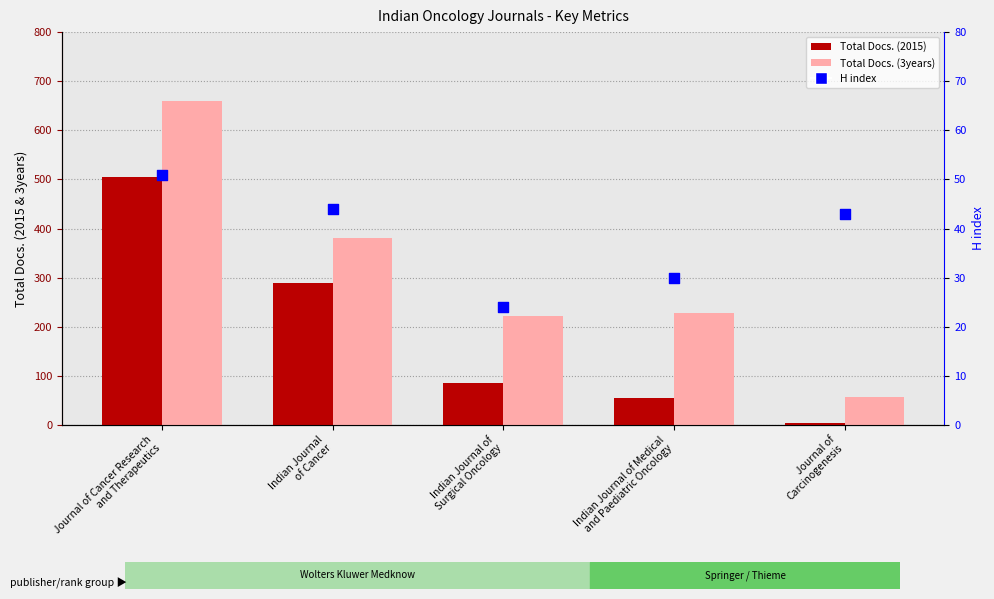

Which series reaches the minimum Y coordinate?

Total Docs. (2015)